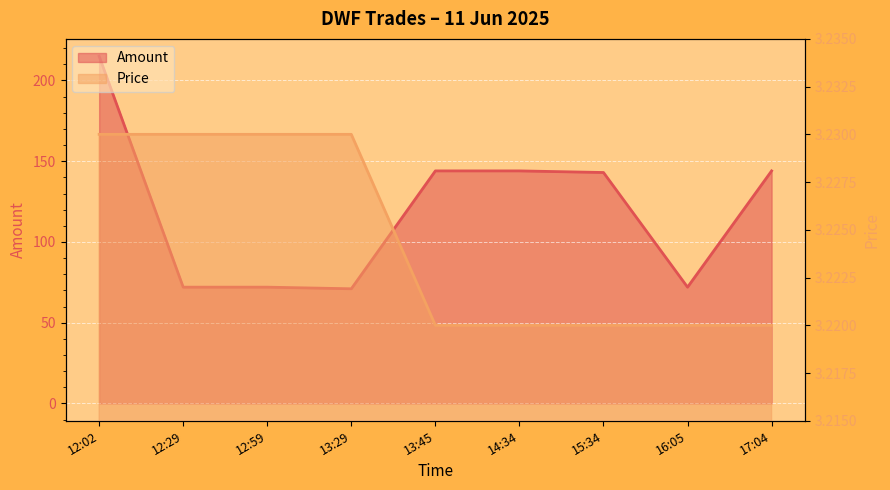

What is the label of the 8th point from the right?

12:29